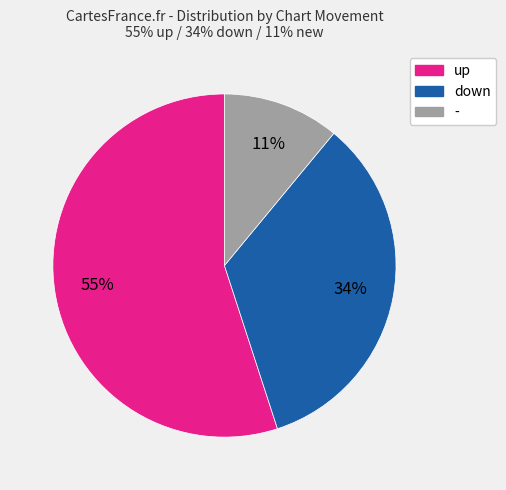

Which slice is the largest?

up